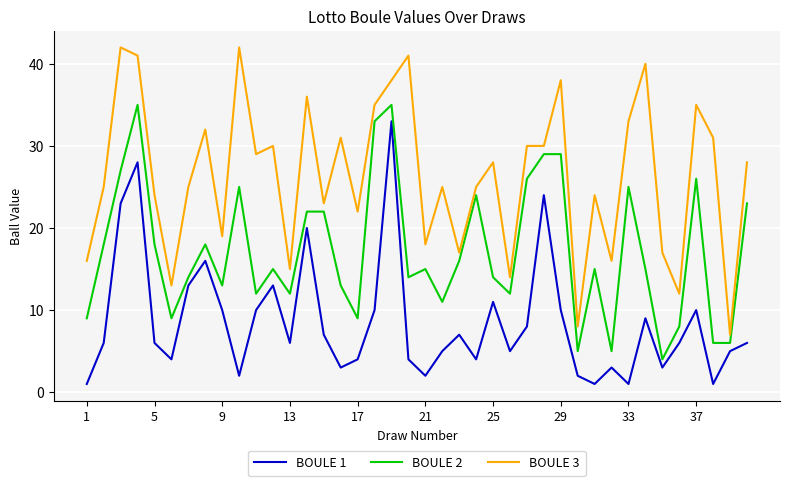

Which series has the widest spread of values?

BOULE 3